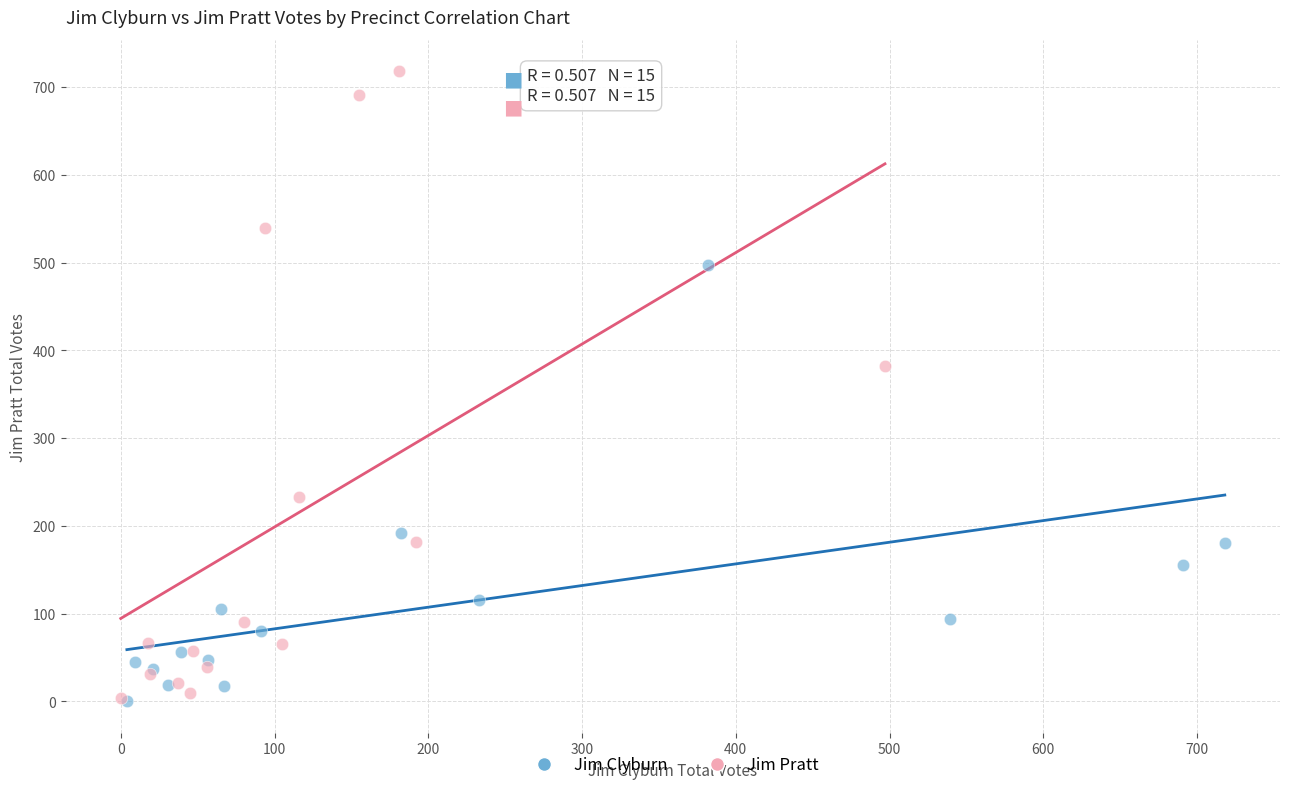

What are all the series names shown in the legend?

Jim Clyburn, Jim Pratt